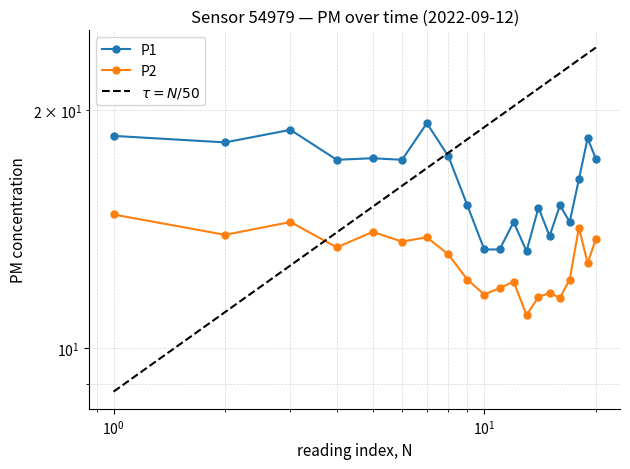

True or false: P2 and P1 cross at least once.

False